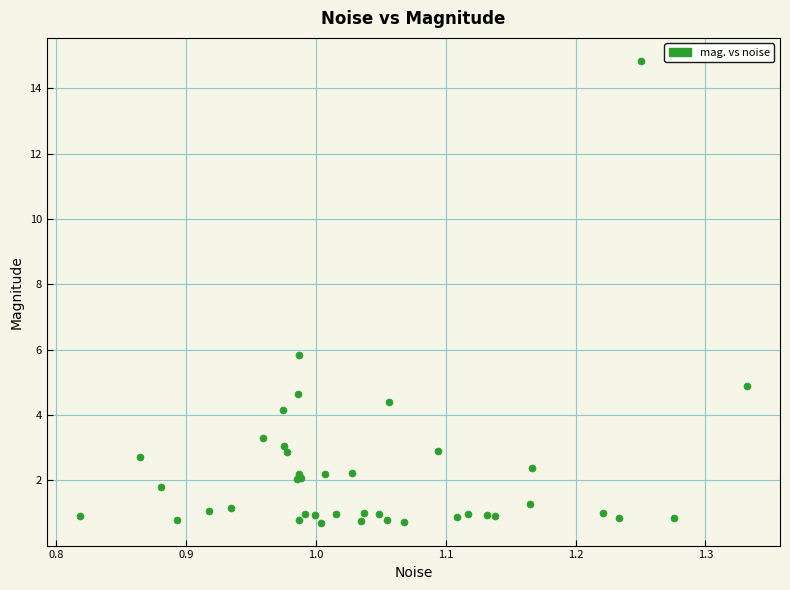

What Y value in the scatter plot is closest to 7?

5.8